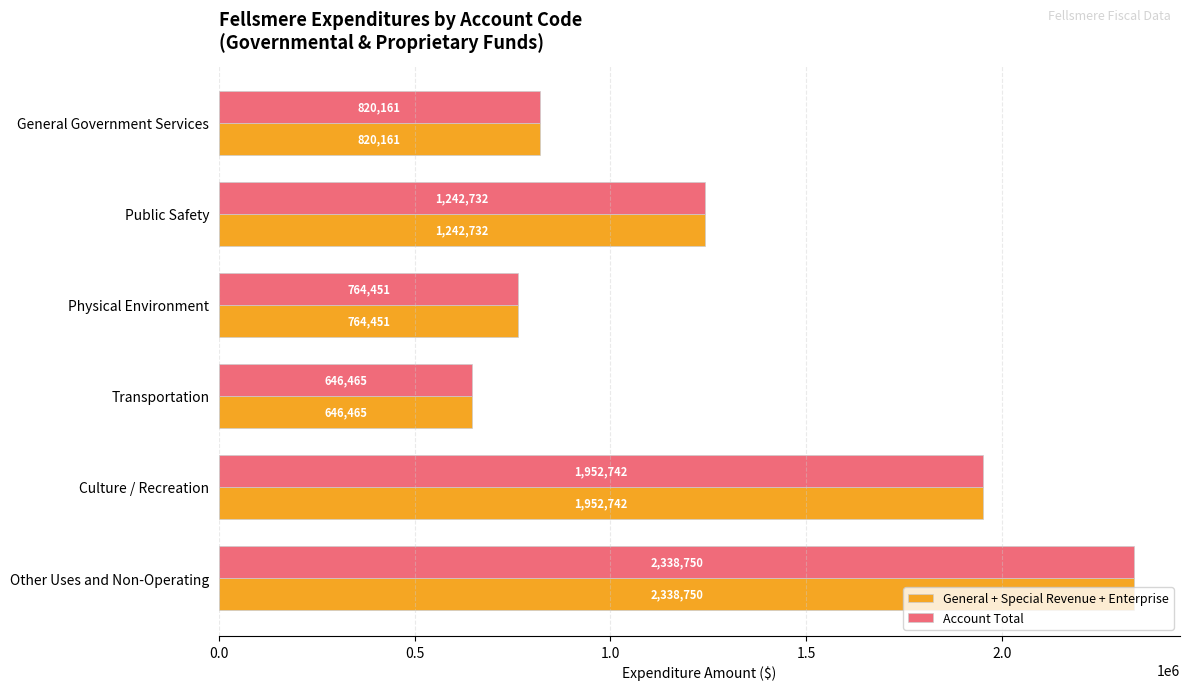

Count the number of data series in this chart.

2